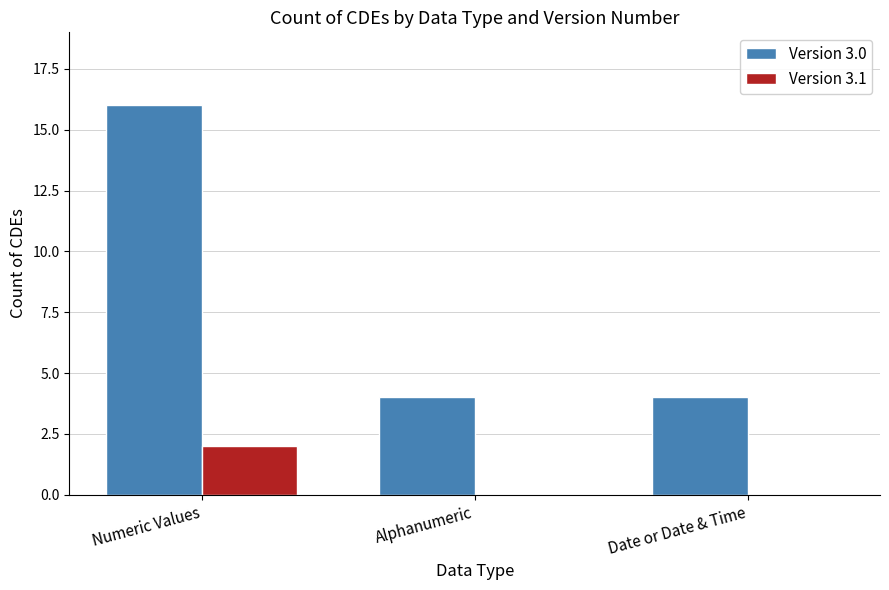

Is the value of Version 3.1 at Numeric Values greater than the value of Version 3.0 at Alphanumeric?

No